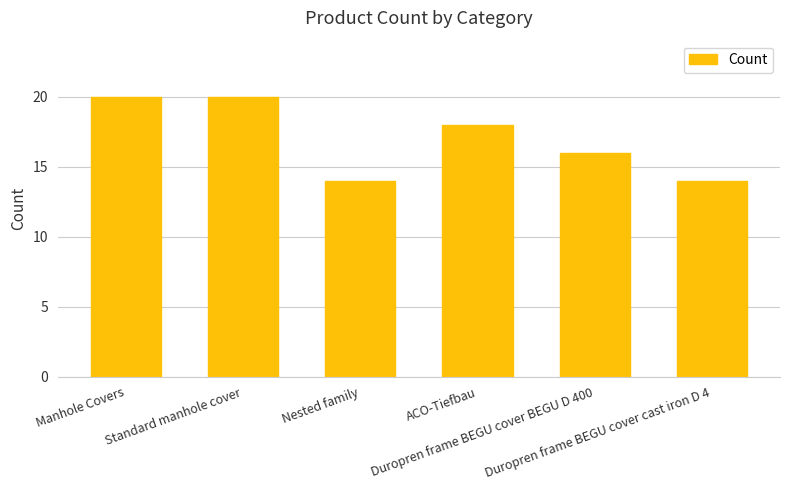

What is the greatest value displayed?

20